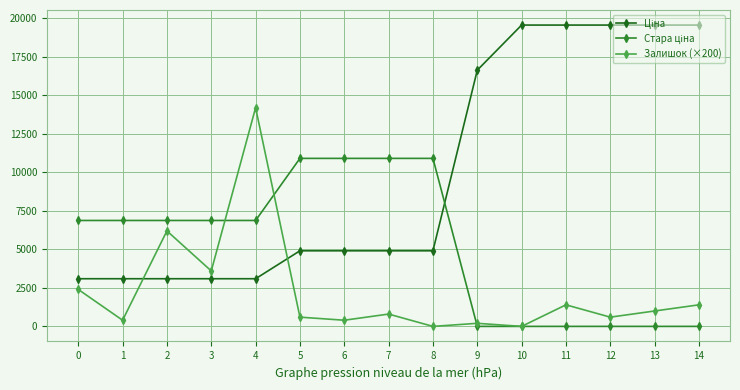

The Залишок (×200) series shows 547.3 at 0. True or false?

False